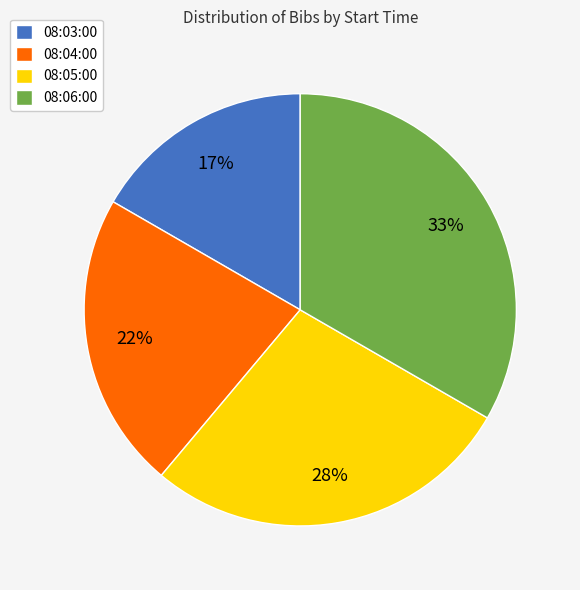

To the nearest percent, what is the difference between the 08:03:00 and 08:05:00 slice percentages?

11%